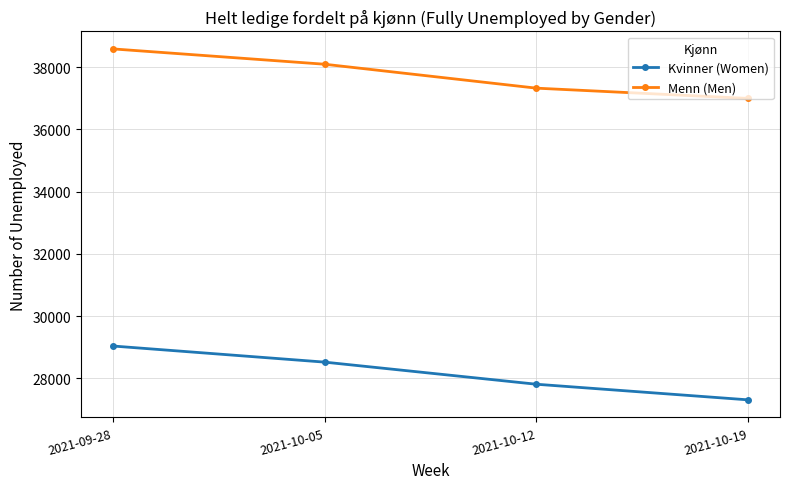

How many values in the Kvinner (Women) series are below 28519?

2